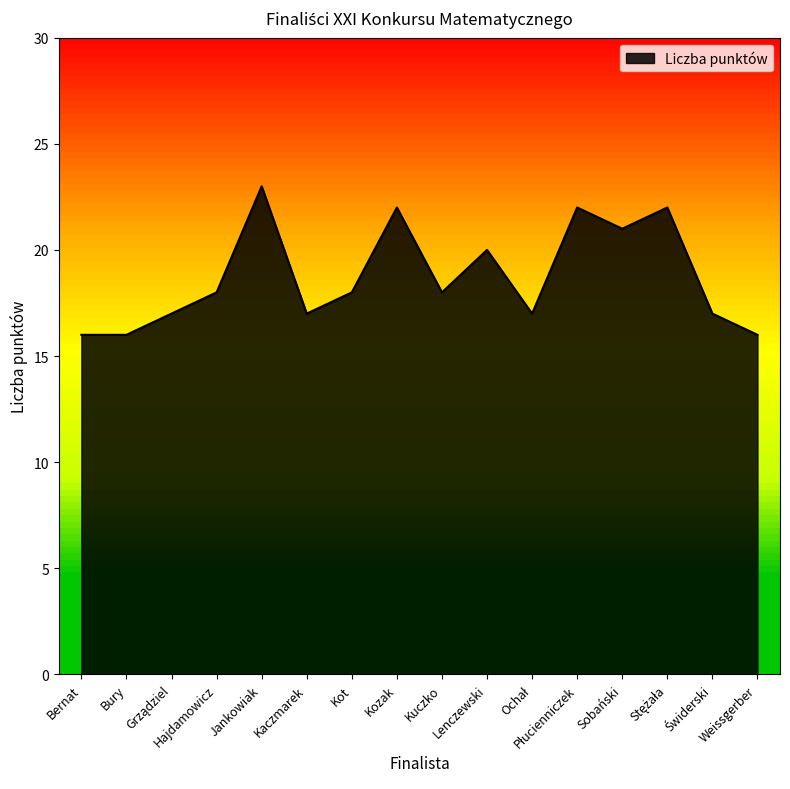

Approximately how many times larger is the value at Kuczko compared to Jankowiak?

0.8